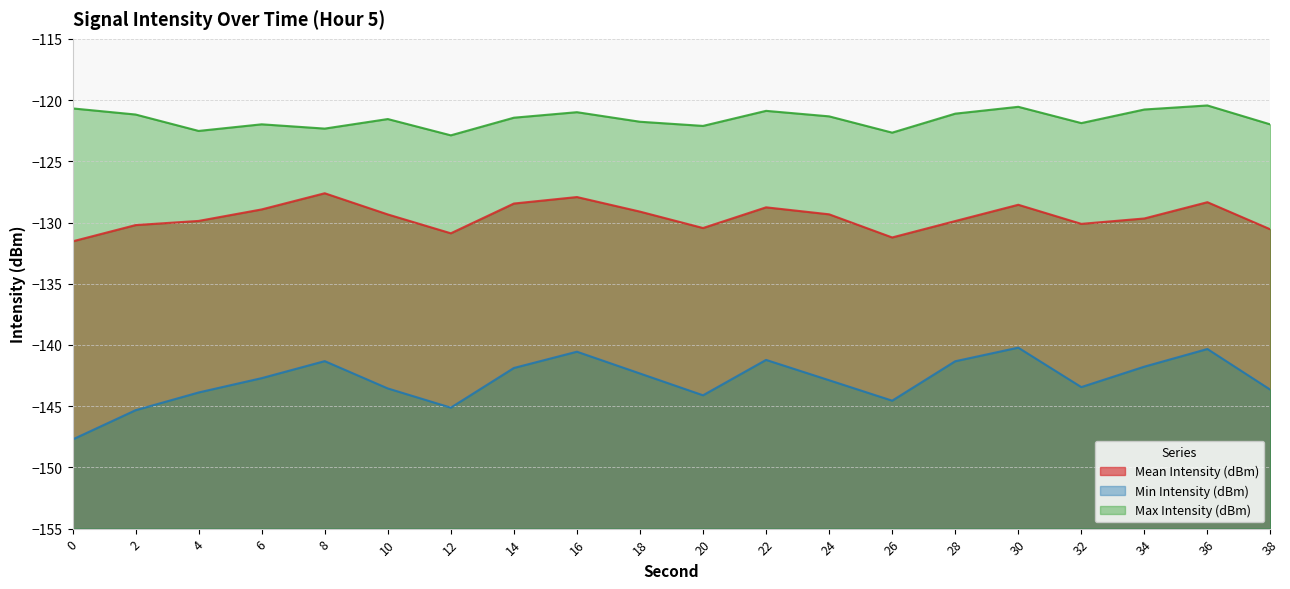

True or false: Max Intensity (dBm) and Mean Intensity (dBm) cross at least once.

False